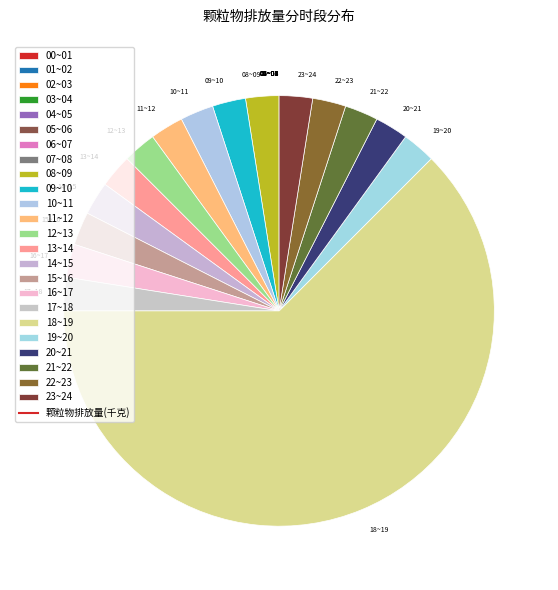

What is the largest slice in the pie chart?

18~19